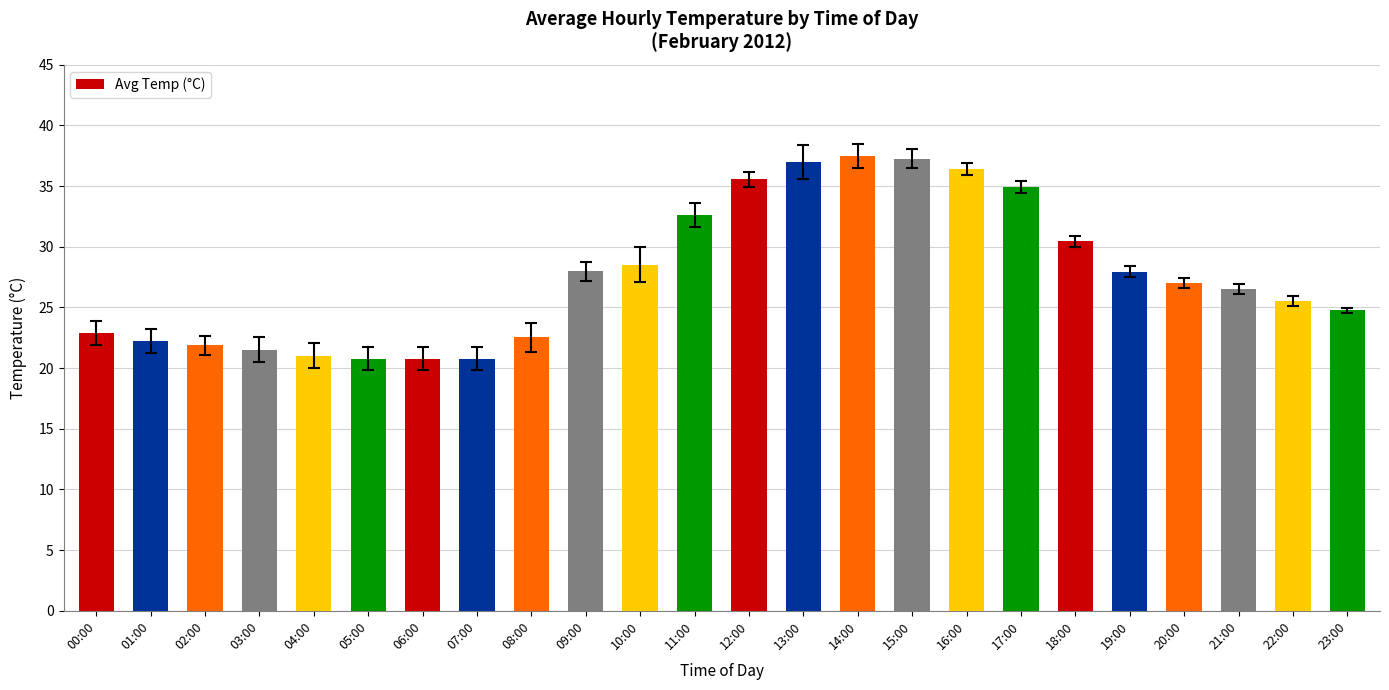

What is the difference between the maximum and minimum values?

16.7